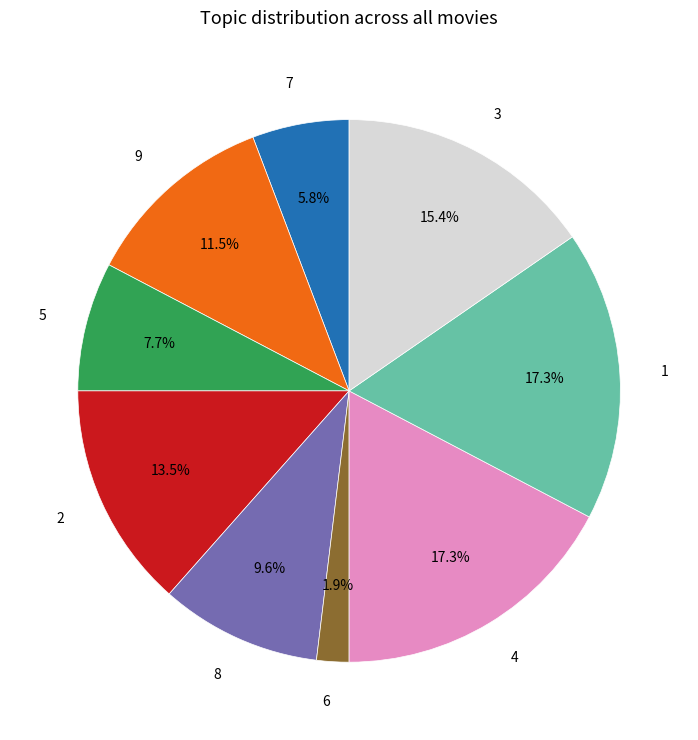

Between 6 and 7, which is larger?

7